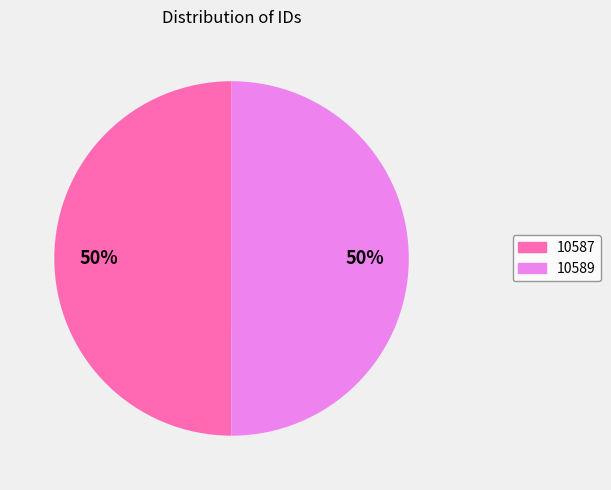

True or false: 10587 accounts for 60% of the total.

False